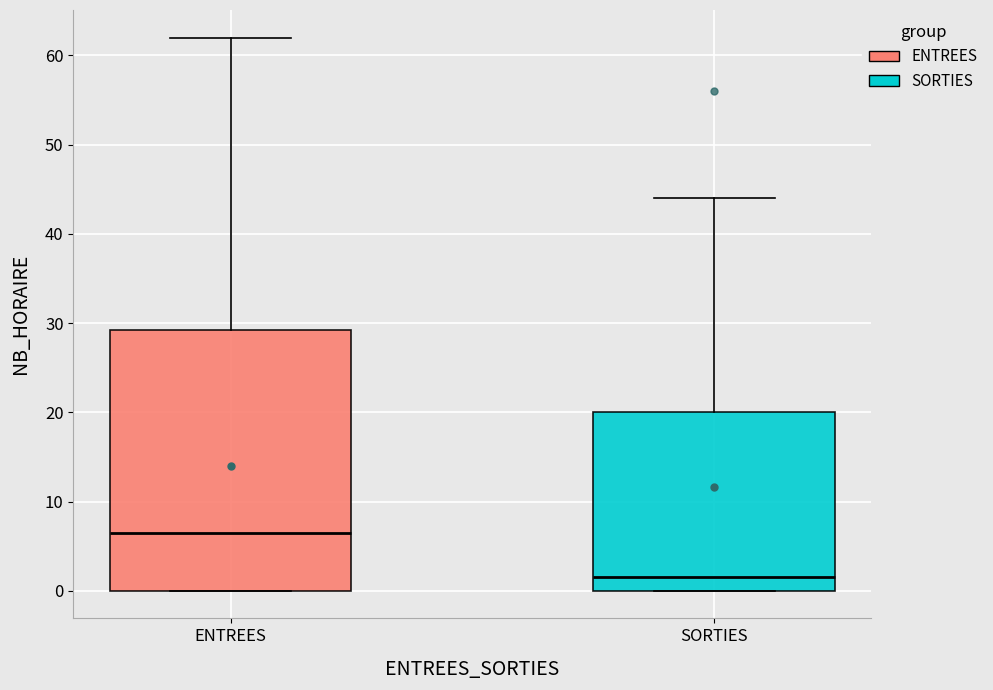

Which box is the tallest, from its lower edge to its upper edge?

ENTREES